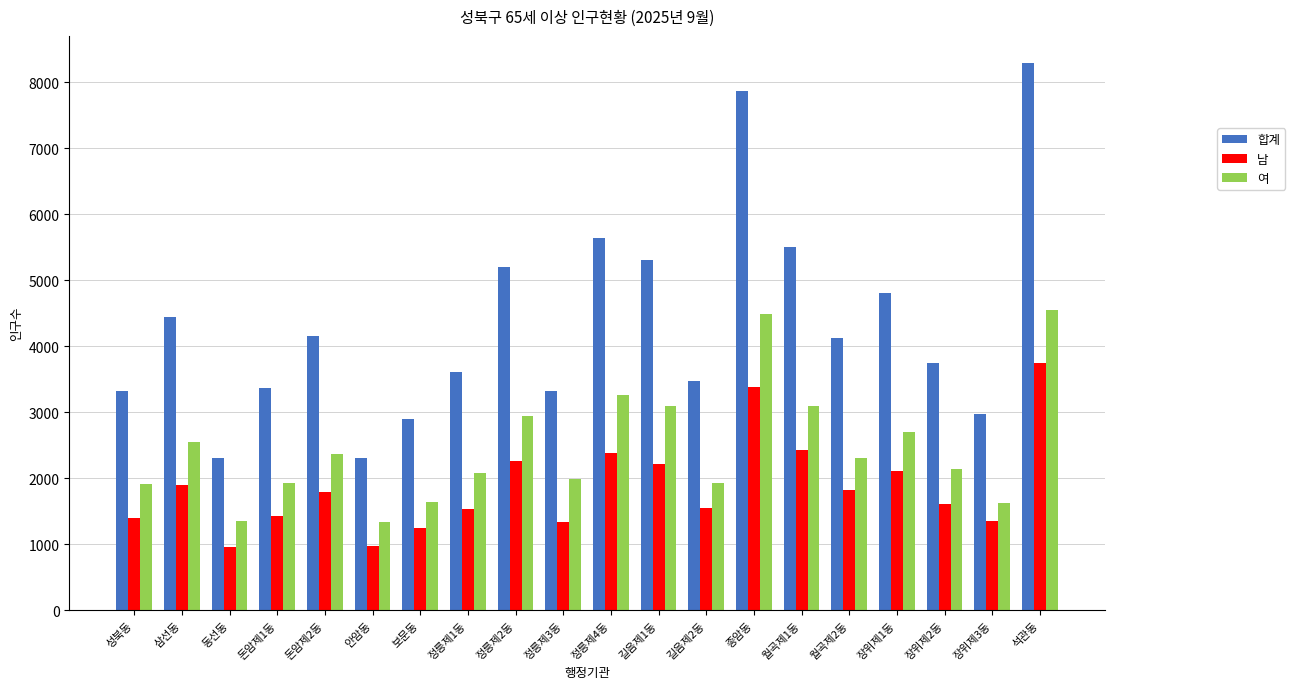

How many bars are there in total?

60